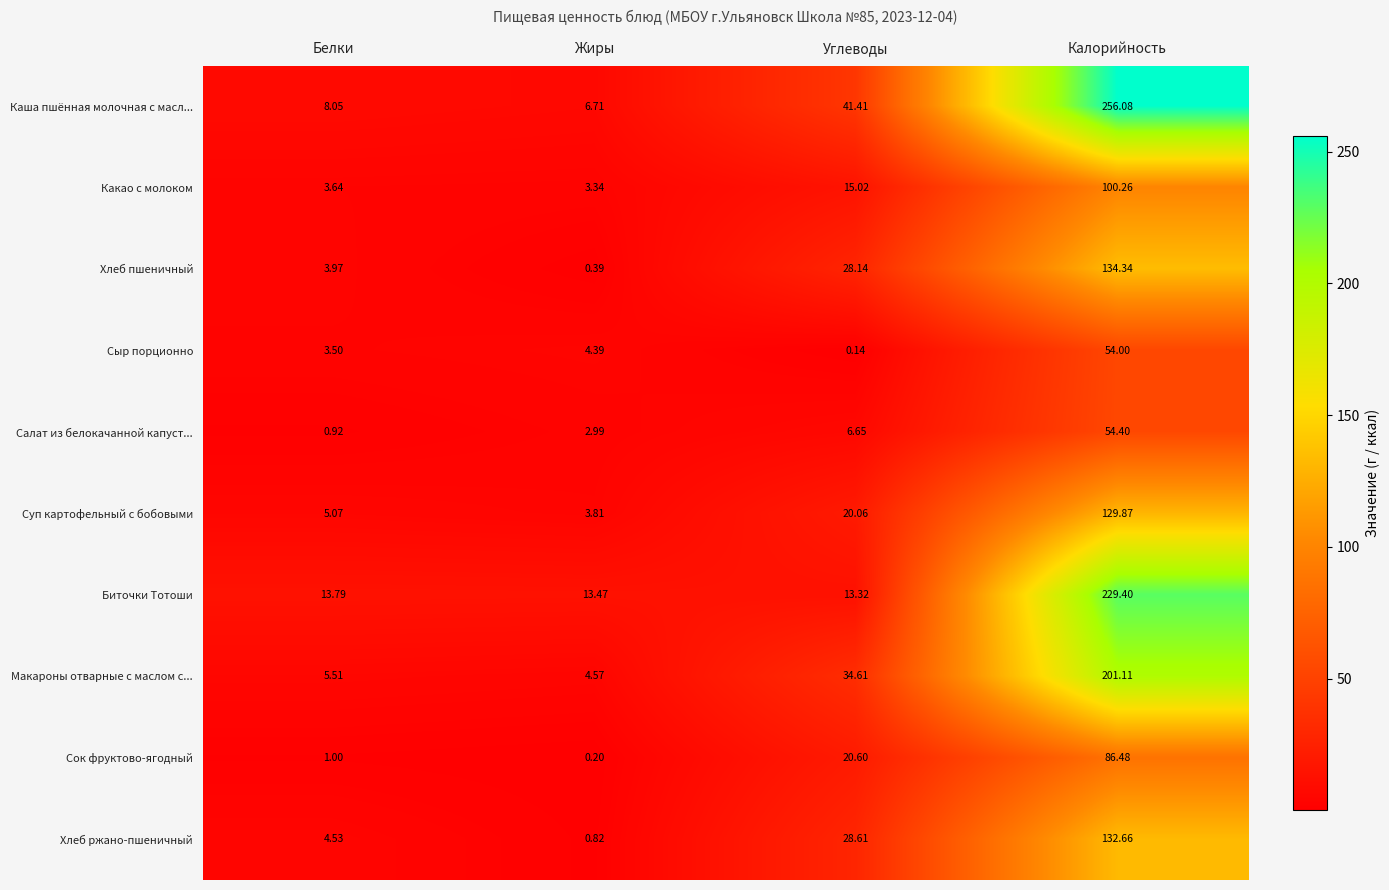

Which series has the largest total across all categories?

Каша пшённая молочная с масл...